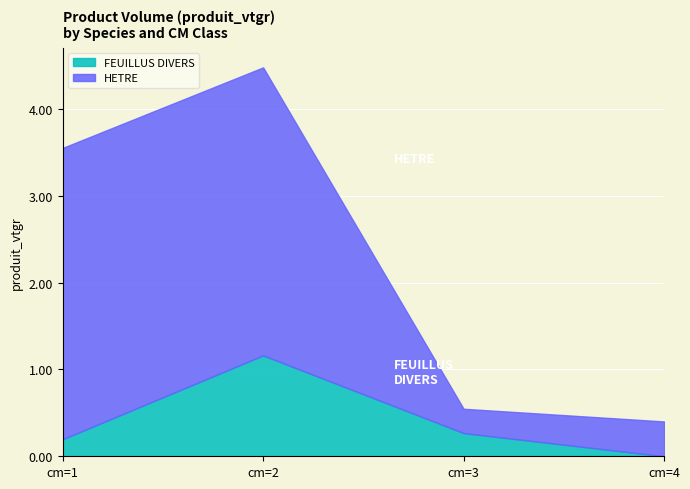

The FEUILLUS DIVERS series shows 0.3 at cm=3. True or false?

True